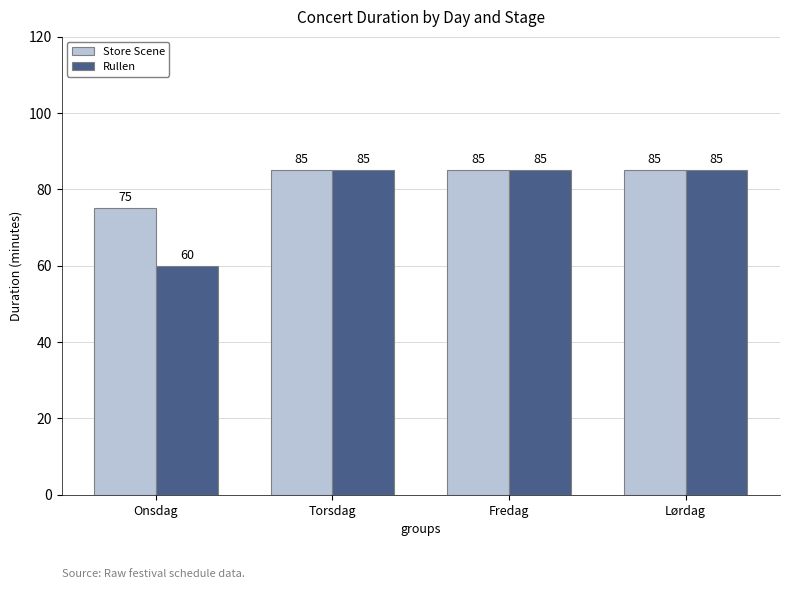

How many bars are there in each group?

2